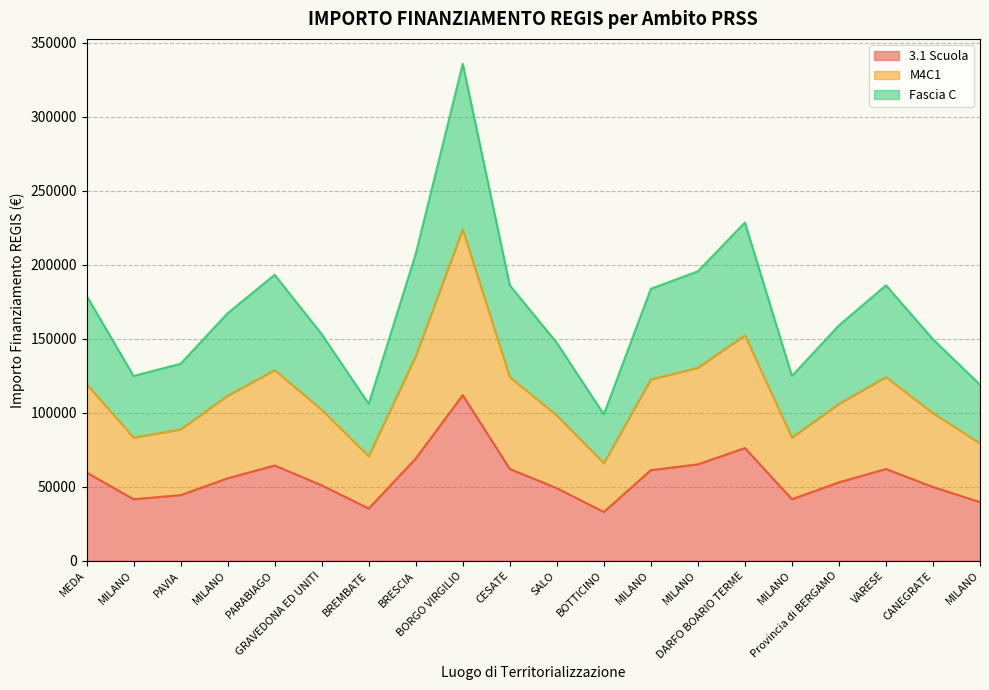

What is the difference between the second highest and second lowest values in the 3.1 Scuola series?

40851.6